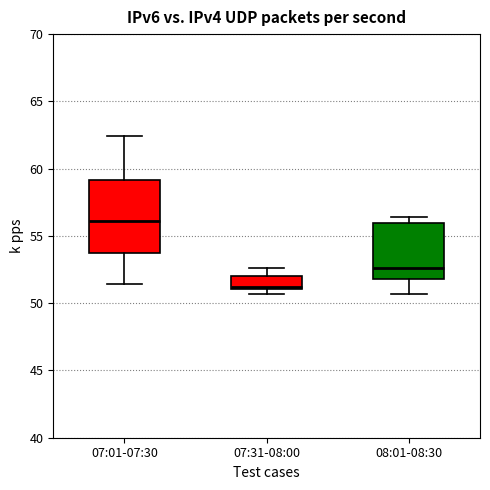

Comparing the boxes themselves (not the whiskers), which one is the tallest?

07:01-07:30